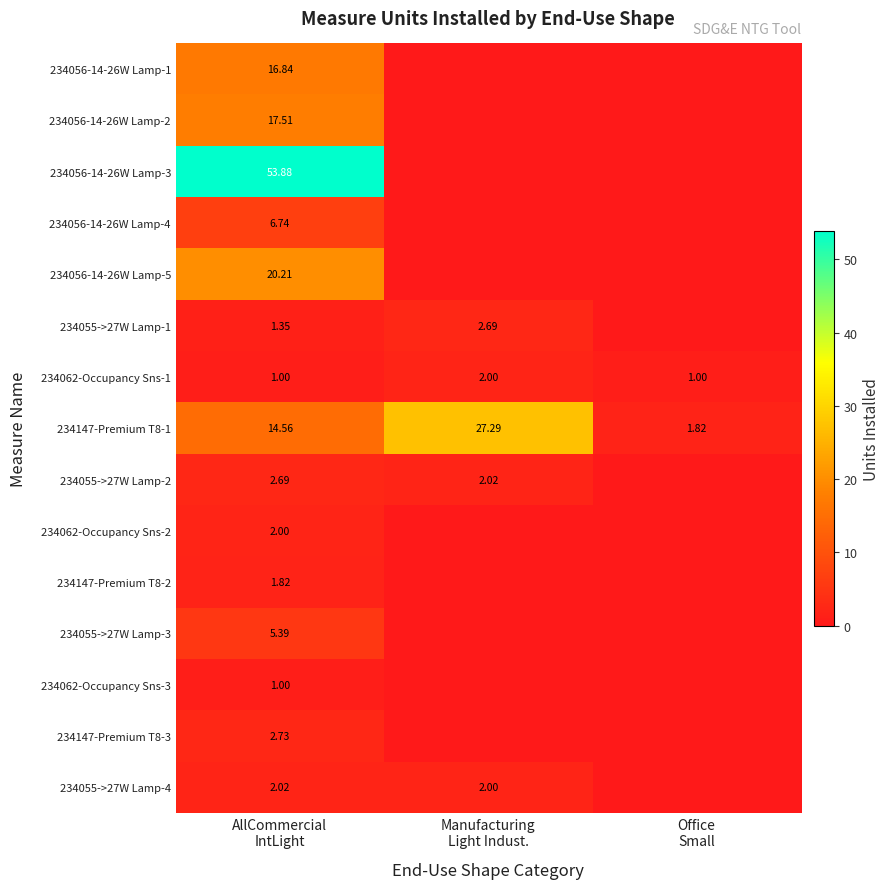

Rank the series by their maximum value, from highest to lowest.

234056-14-26W Lamp-3, 234147-Premium T8-1, 234056-14-26W Lamp-5, 234056-14-26W Lamp-2, 234056-14-26W Lamp-1, 234056-14-26W Lamp-4, 234055->27W Lamp-3, 234147-Premium T8-3, 234055->27W Lamp-1, 234055->27W Lamp-2, 234055->27W Lamp-4, 234062-Occupancy Sns-1, 234062-Occupancy Sns-2, 234147-Premium T8-2, 234062-Occupancy Sns-3